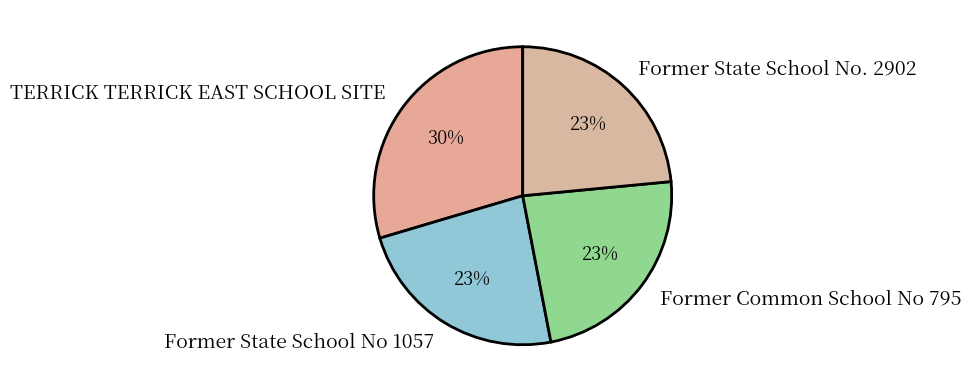

What is the largest slice in the pie chart?

TERRICK TERRICK EAST SCHOOL SITE